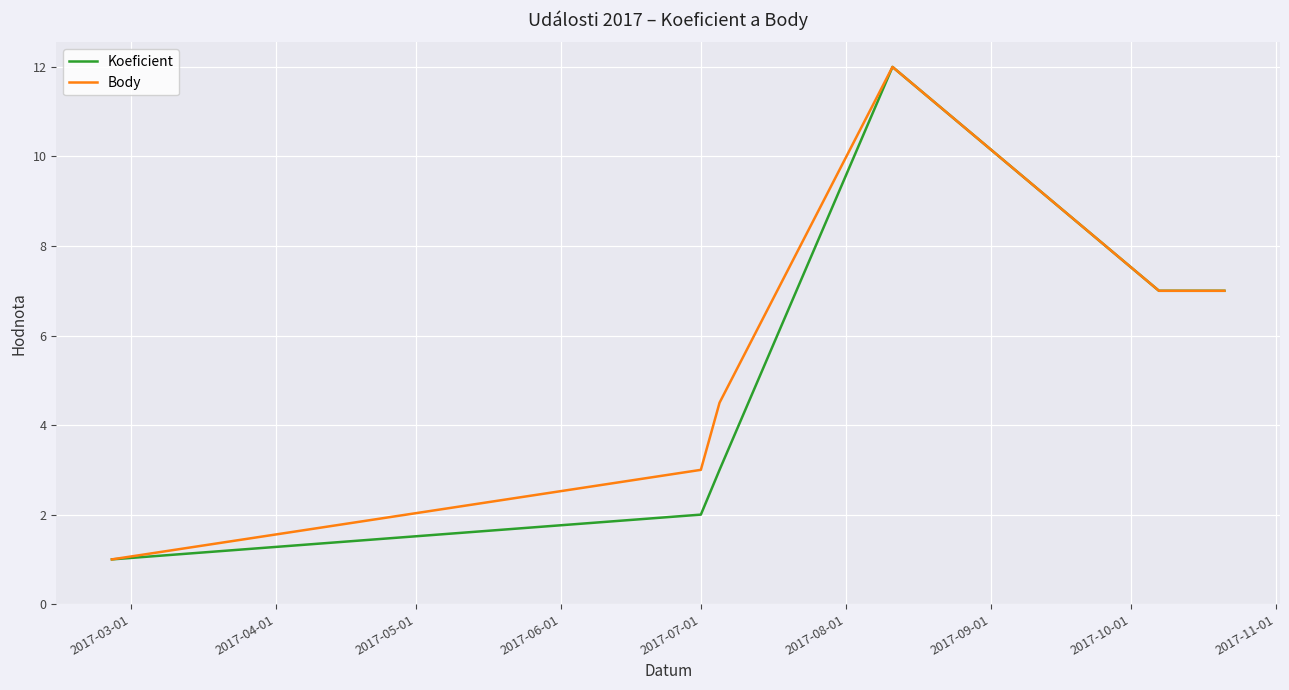

True or false: Koeficient has more than 2 interior local peaks.

False